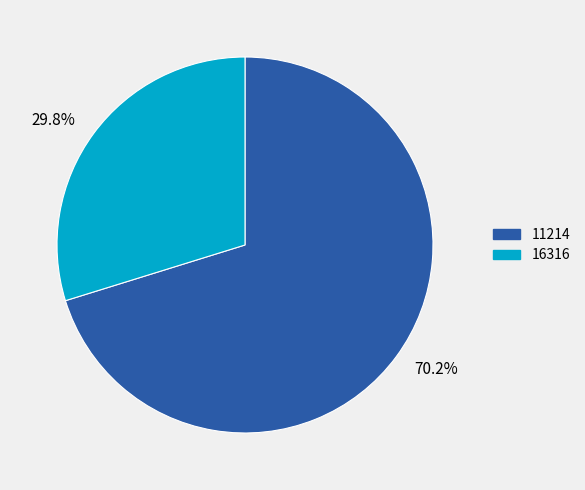

Approximately how many times larger is the value at 70.2% compared to 29.8%?

2.4